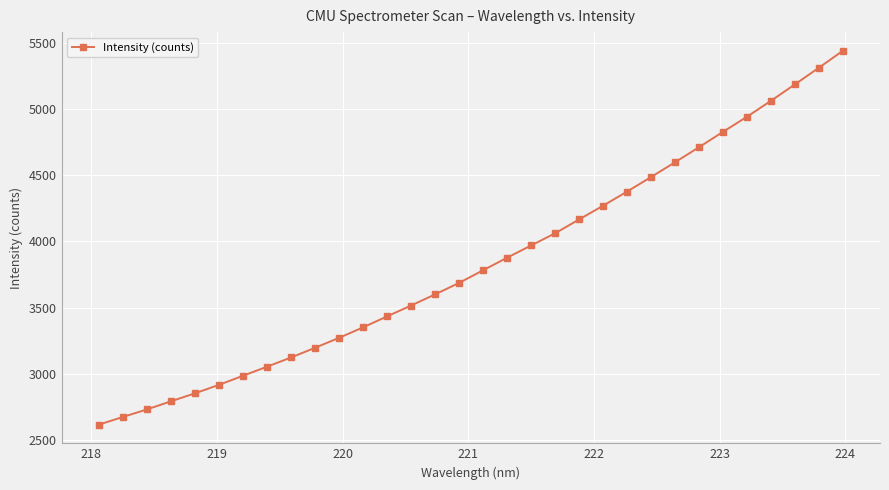

What is the maximum value shown in the chart?

5440.5